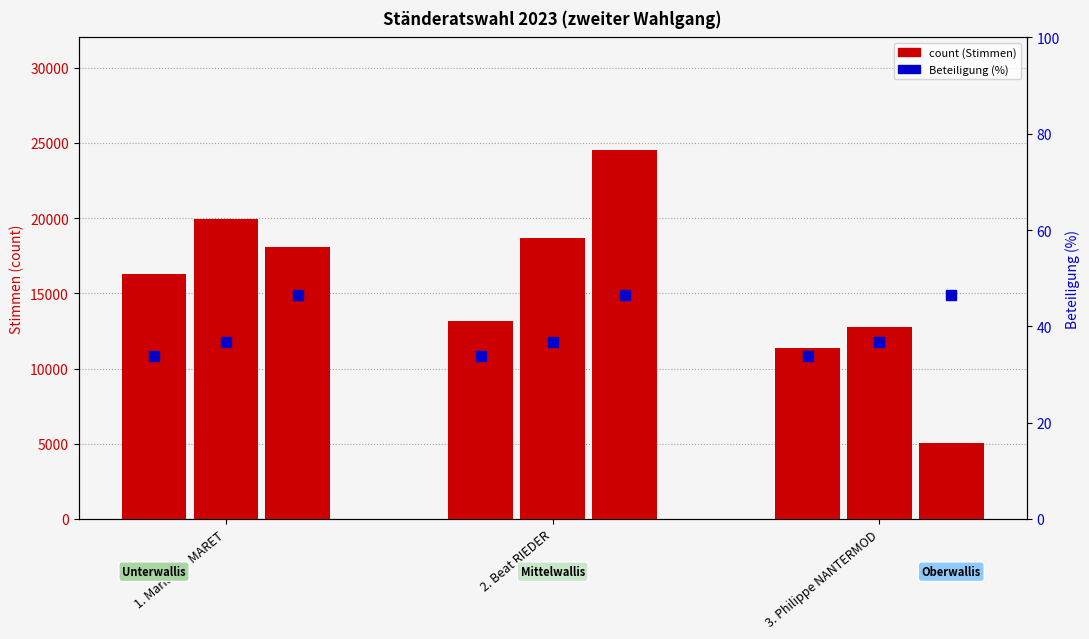

Between 2. Beat RIEDER and 3. Philippe NANTERMOD, which series saw the biggest shift?

Oberwallis